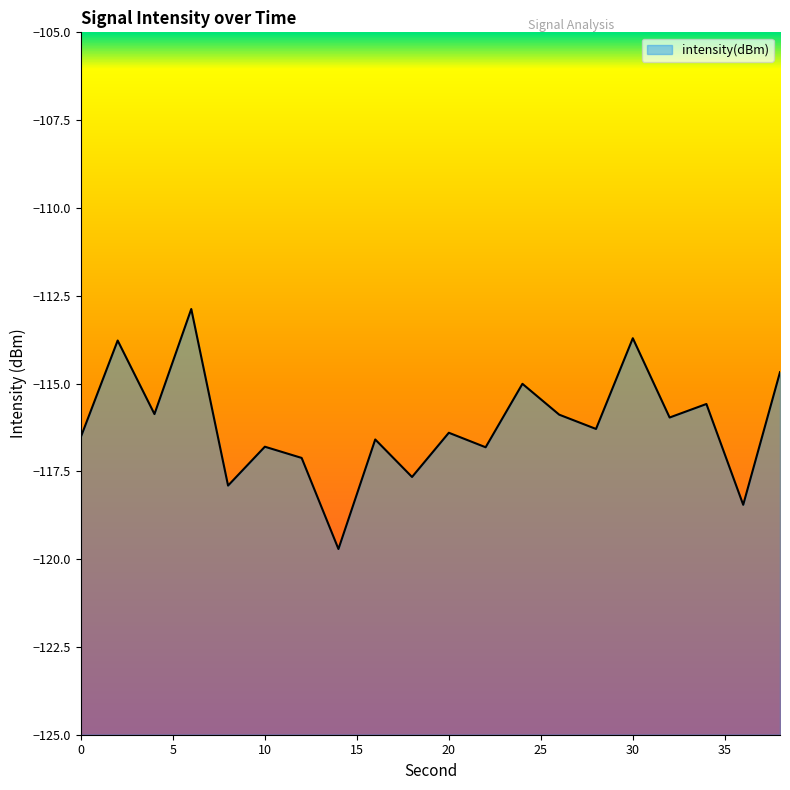

Which category has the highest value across all series?

6